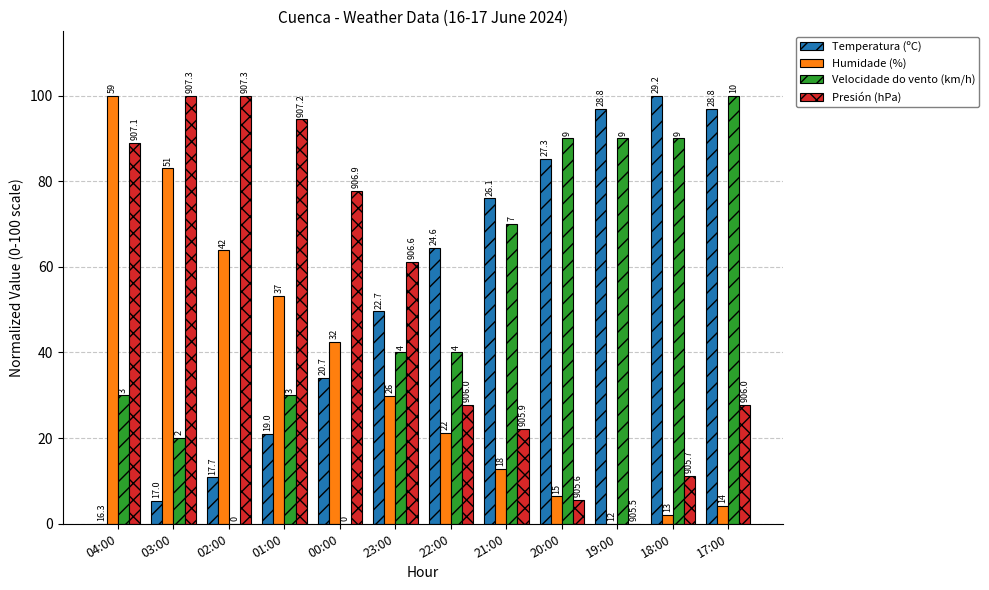

Are the bars horizontal?

No